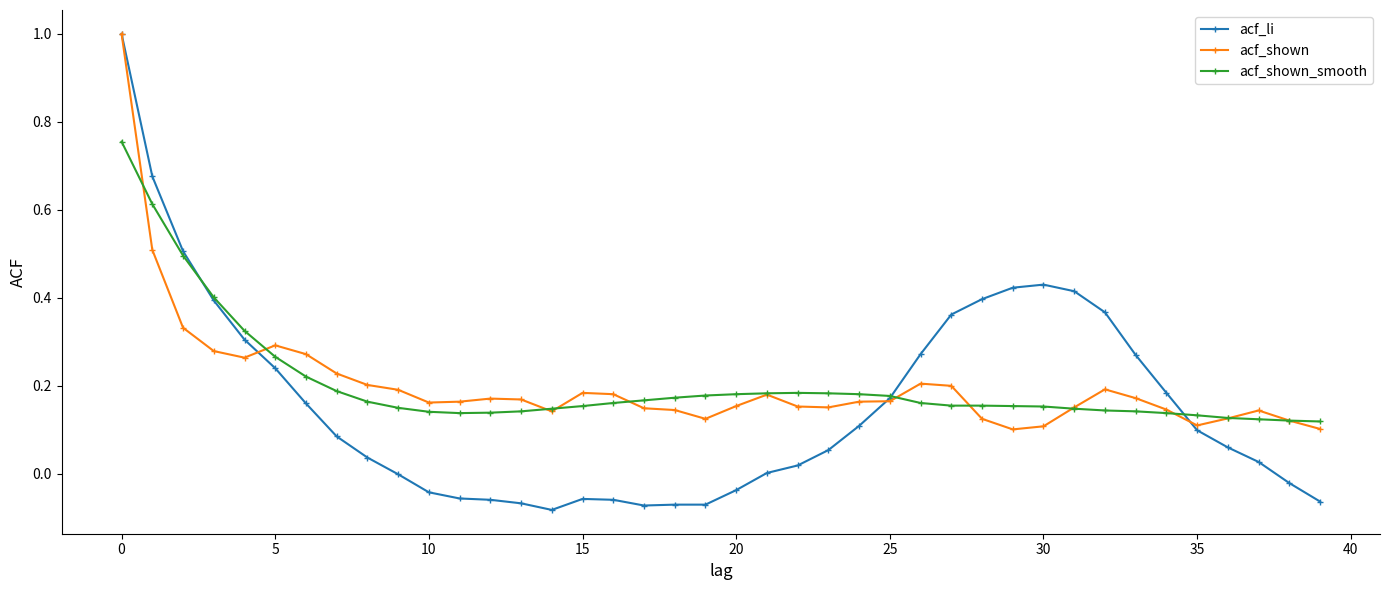

How many lines are shown in the chart?

3